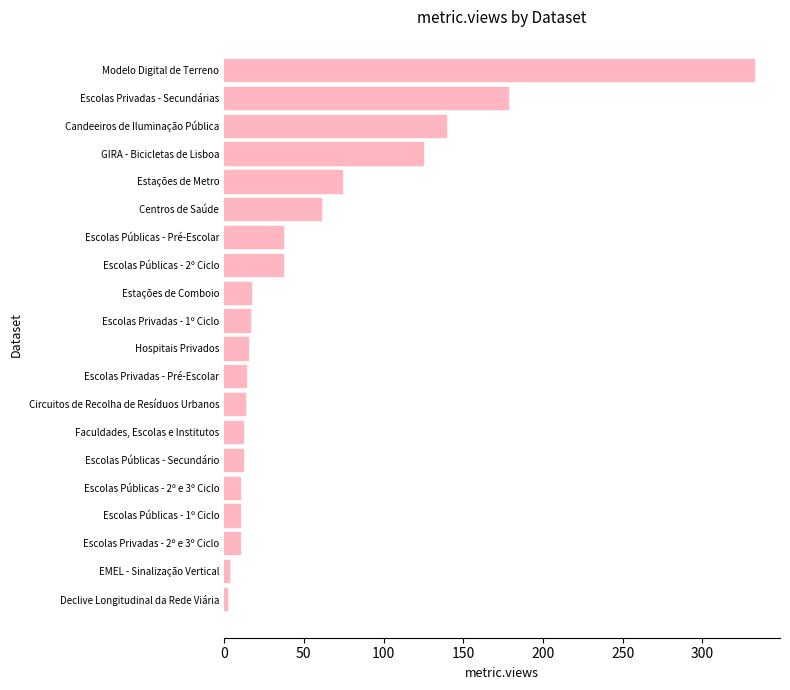

True or false: the data shows 12 at Faculdades, Escolas e Institutos.

True